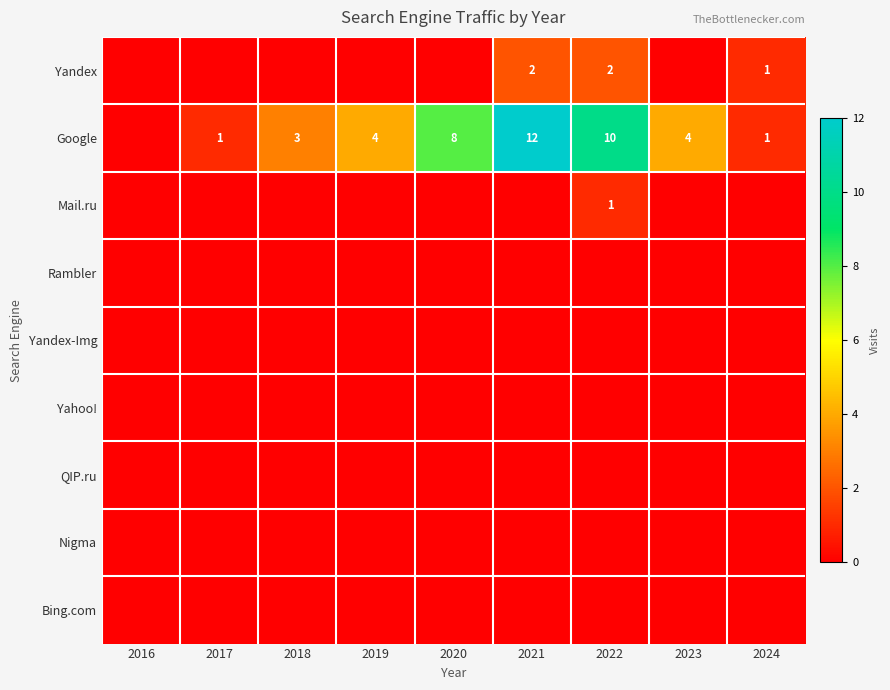

Which series has the largest total across all categories?

Google